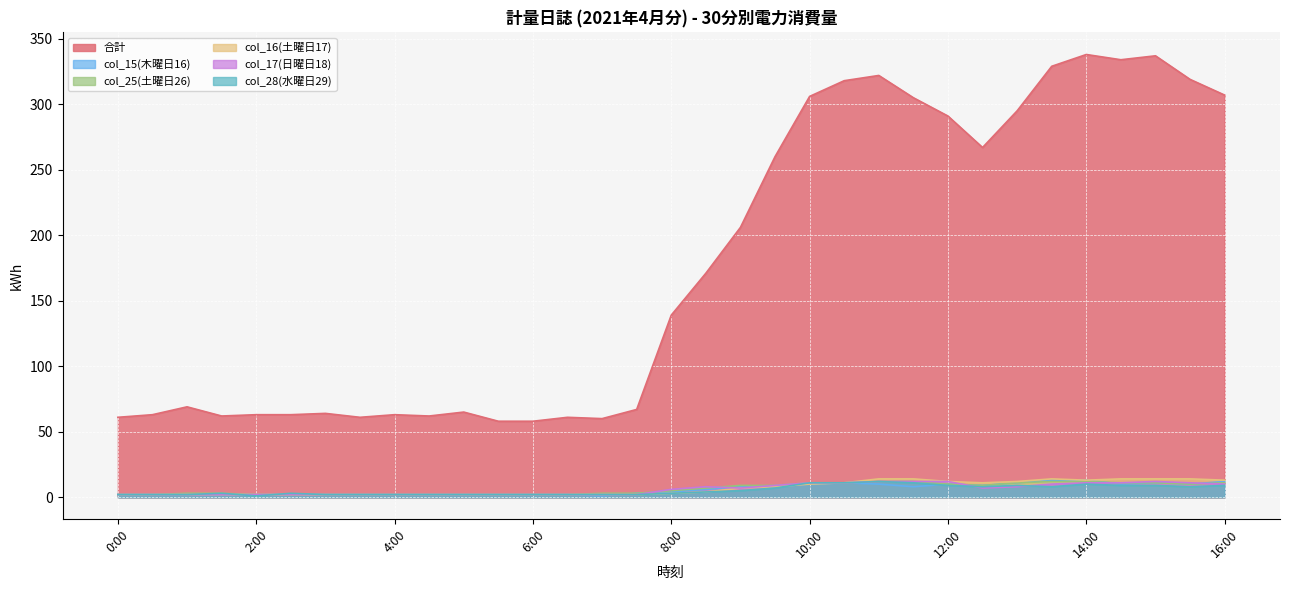

Is the value of col_15(木曜日16) at 12:30 greater than the value of 合計 at 5:30?

No